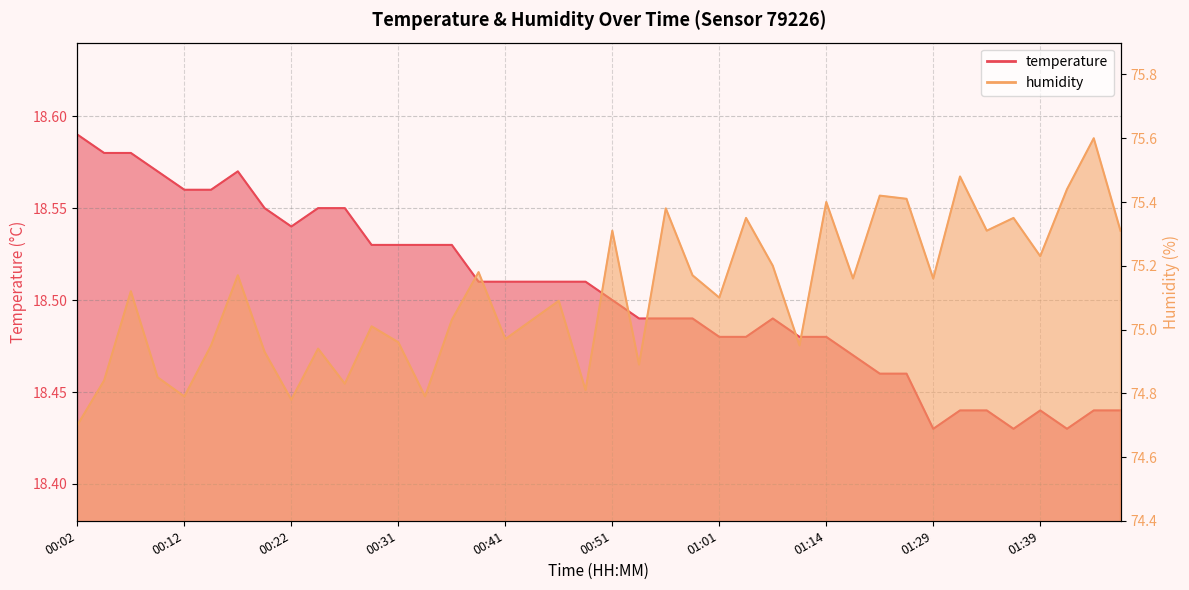

Between 00:24 and 01:14, which is larger?

00:24